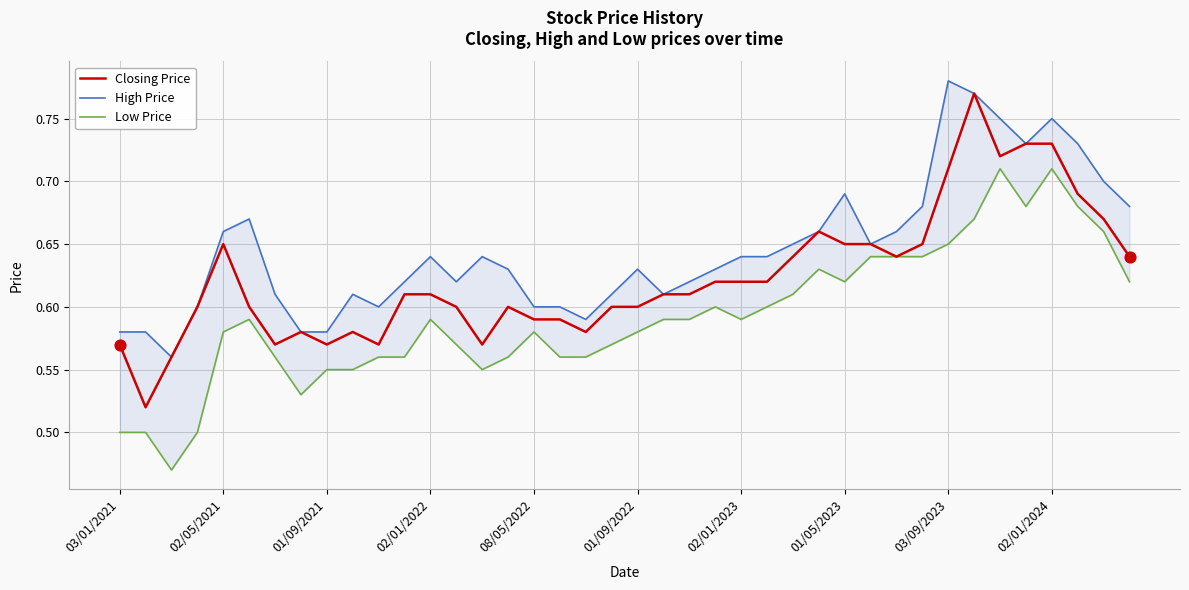

Which series has the largest total across all categories?

High Price